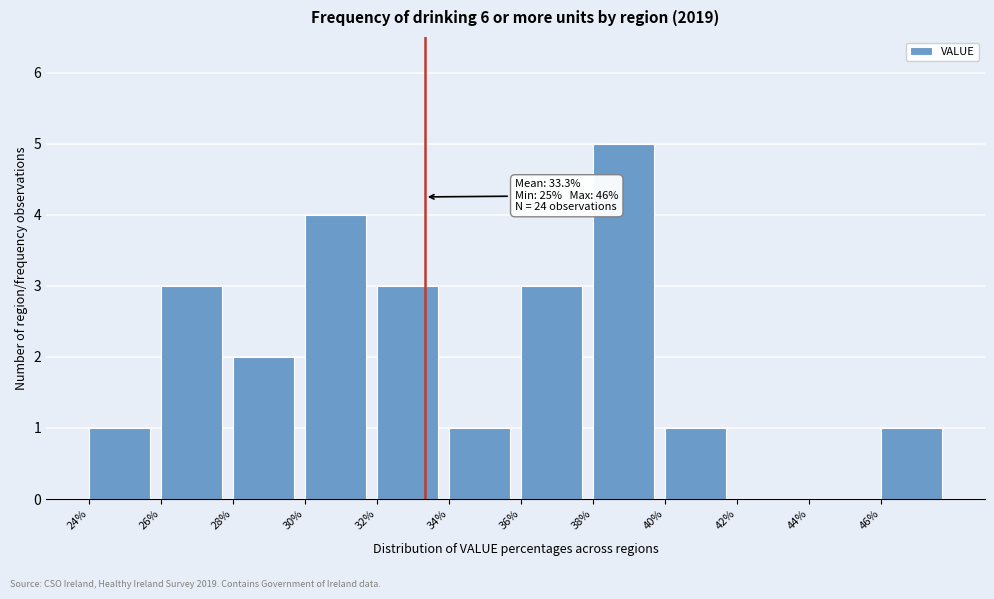

Over which range of the x-axis is the bar tallest?

38 to 40